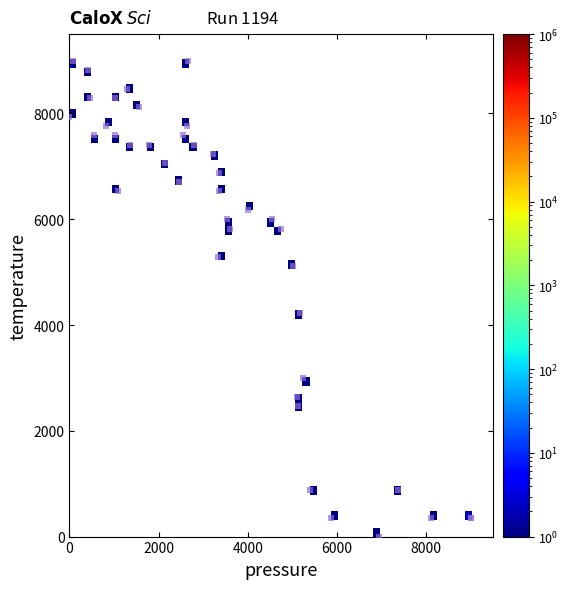

What Y value in the scatter plot is closest to 4500?

4235.3